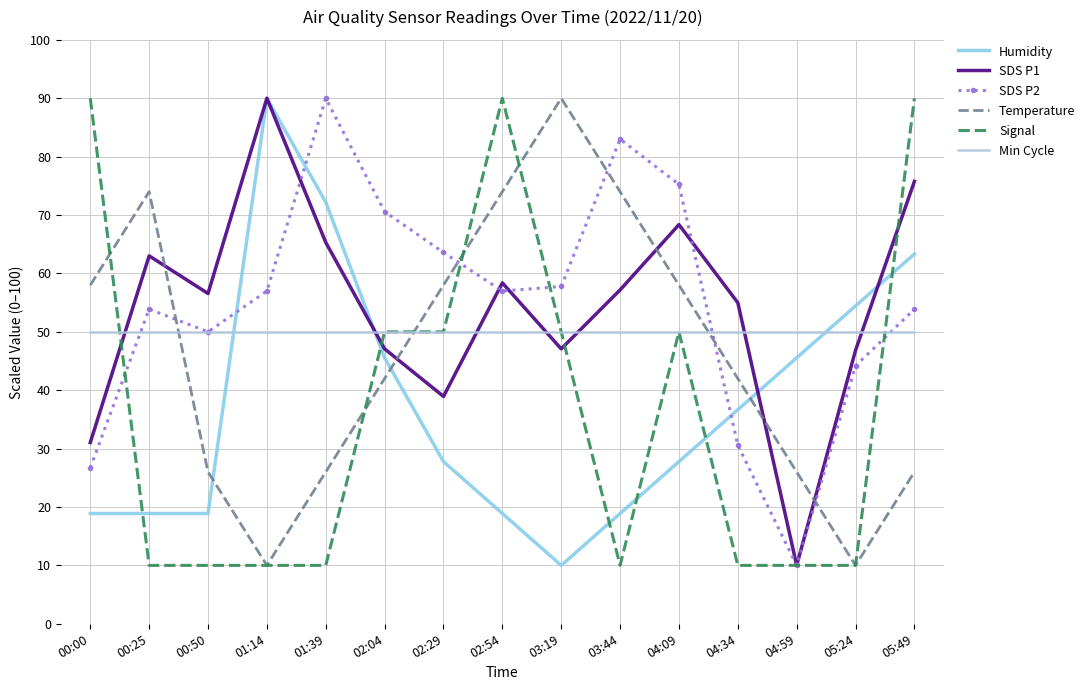

What is the greatest value displayed?

90.0